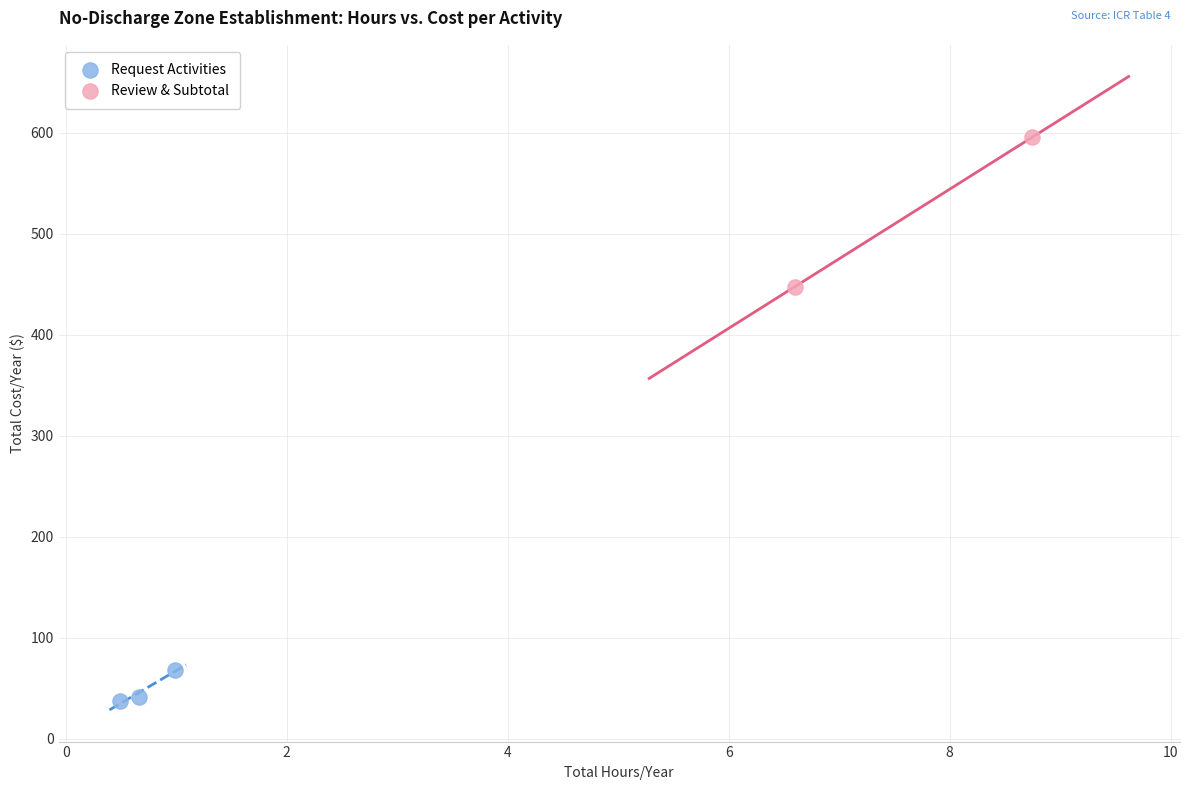

Which series contains the lowest Y value?

Request Activities